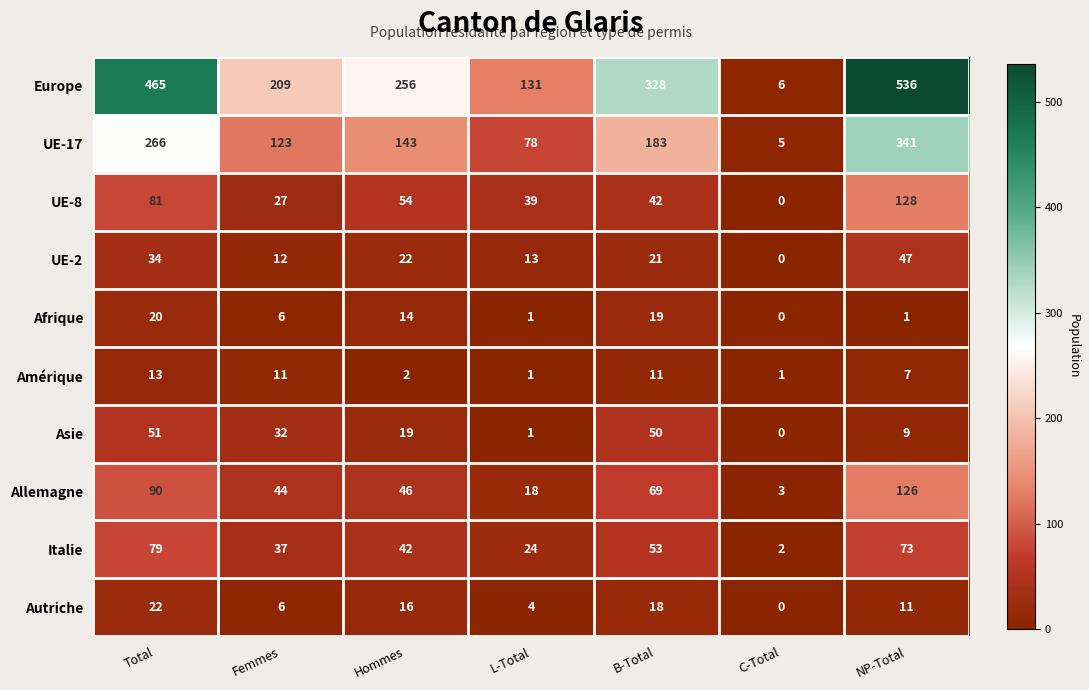

The value of Asie at Total is 51. True or false?

True